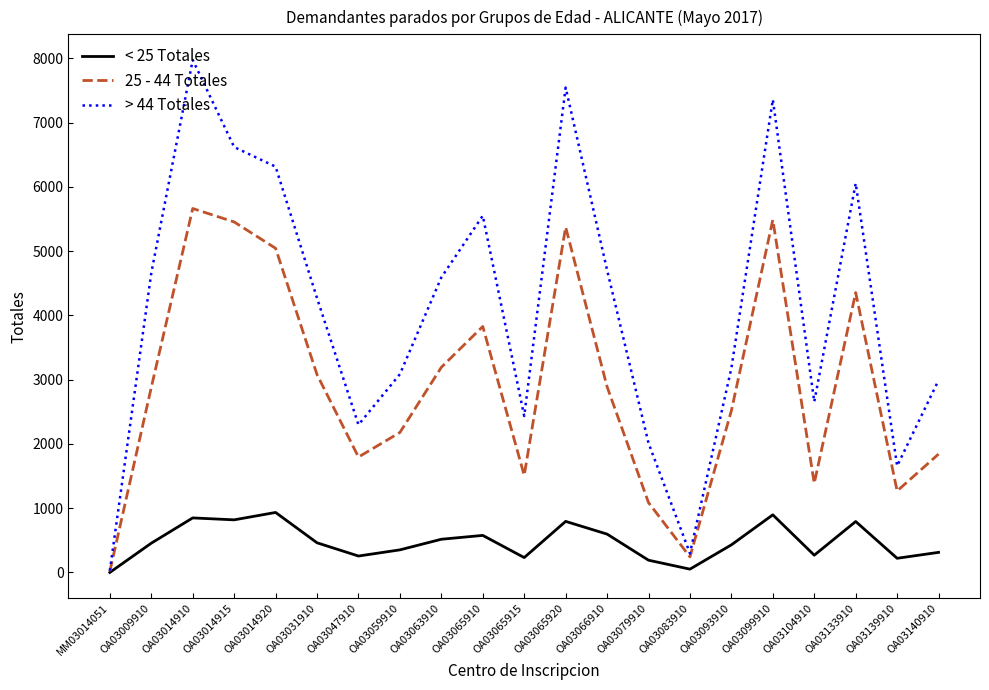

What is the spread (max minus min) of values at OA03009910?

4203